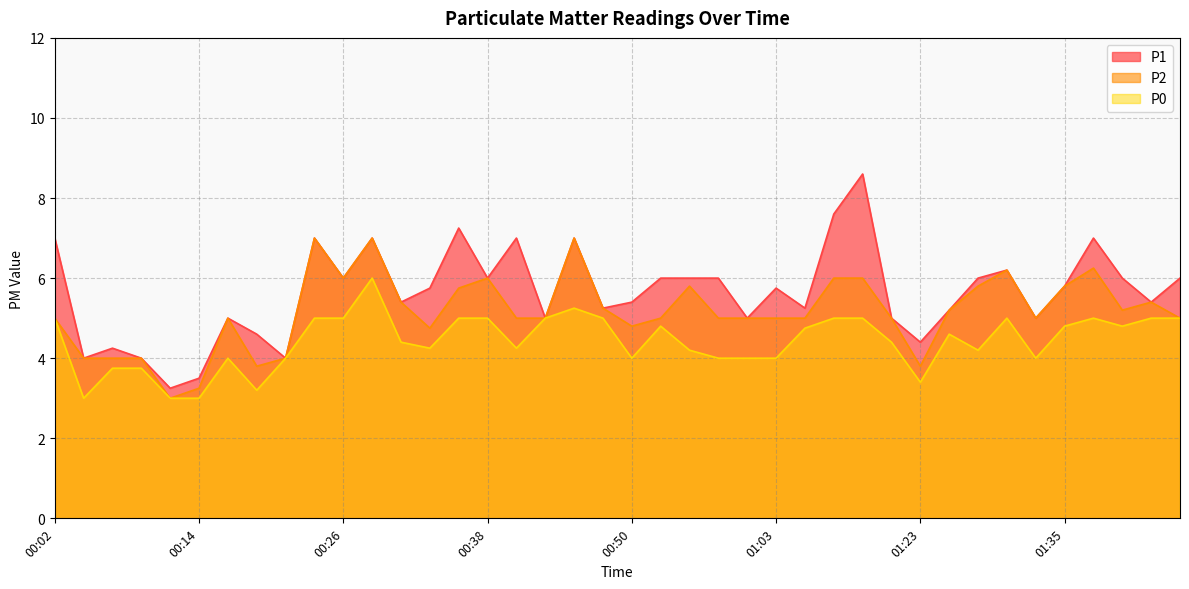

What is the difference between the second highest and second lowest values in the P2 series?

3.8